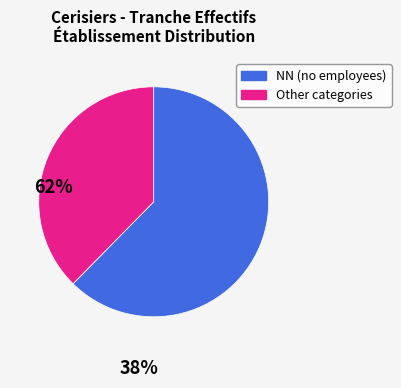

Is there any slice that represents more than half of the pie?

Yes